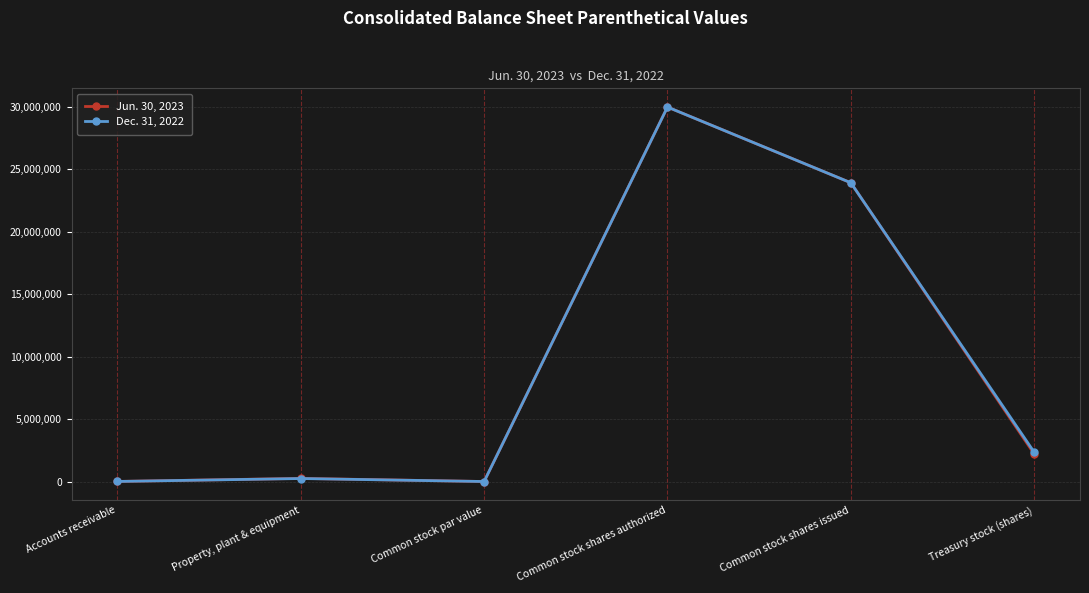

Rank the categories by Jun. 30, 2023 value from lowest to highest.

Common stock par value, Accounts receivable, Property, plant & equipment, Treasury stock (shares), Common stock shares issued, Common stock shares authorized